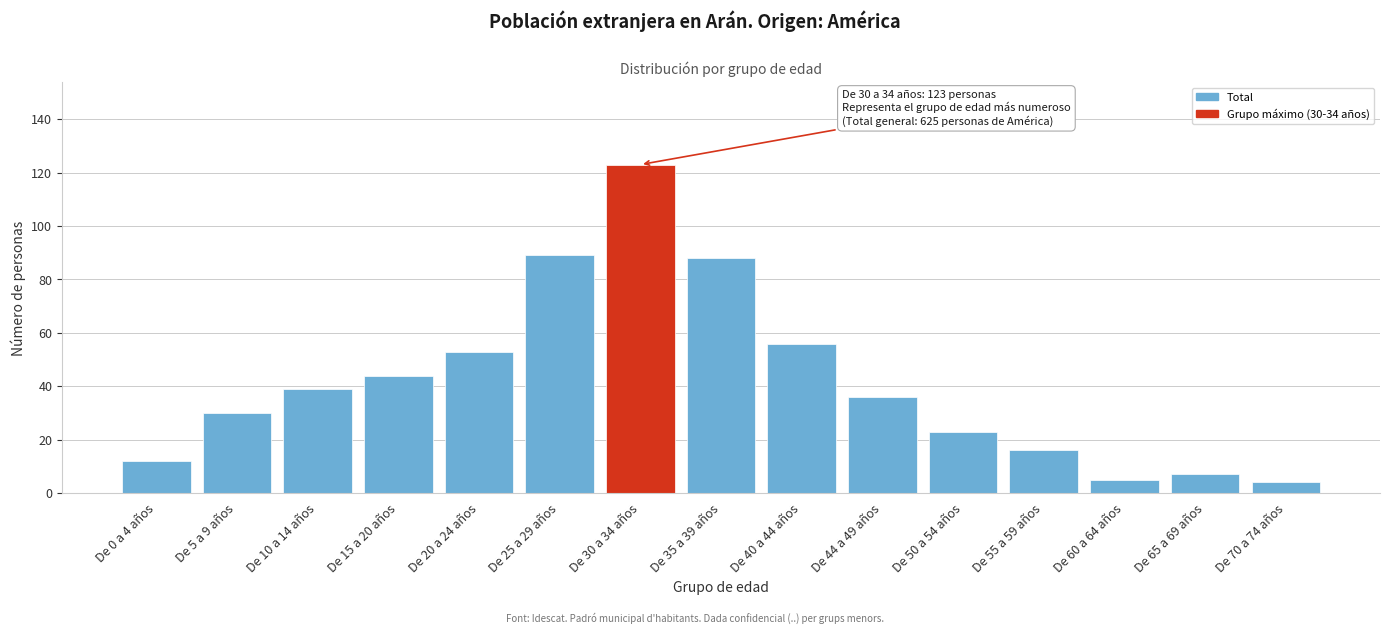

Reading right to left, what are all the values shown in this chart?

De 70 a 74 años=4	De 65 a 69 años=7	De 60 a 64 años=5	De 55 a 59 años=16	De 50 a 54 años=23	De 44 a 49 años=36	De 40 a 44 años=56	De 35 a 39 años=88	De 30 a 34 años=123	De 25 a 29 años=89	De 20 a 24 años=53	De 15 a 20 años=44	De 10 a 14 años=39	De 5 a 9 años=30	De 0 a 4 años=12